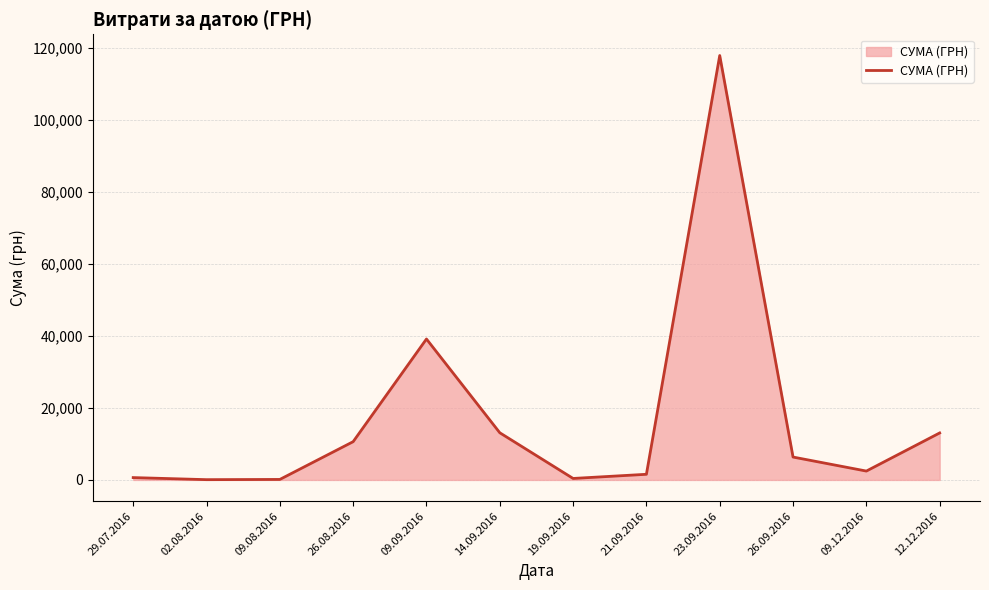

What is the difference between the maximum and minimum values?

117838.4